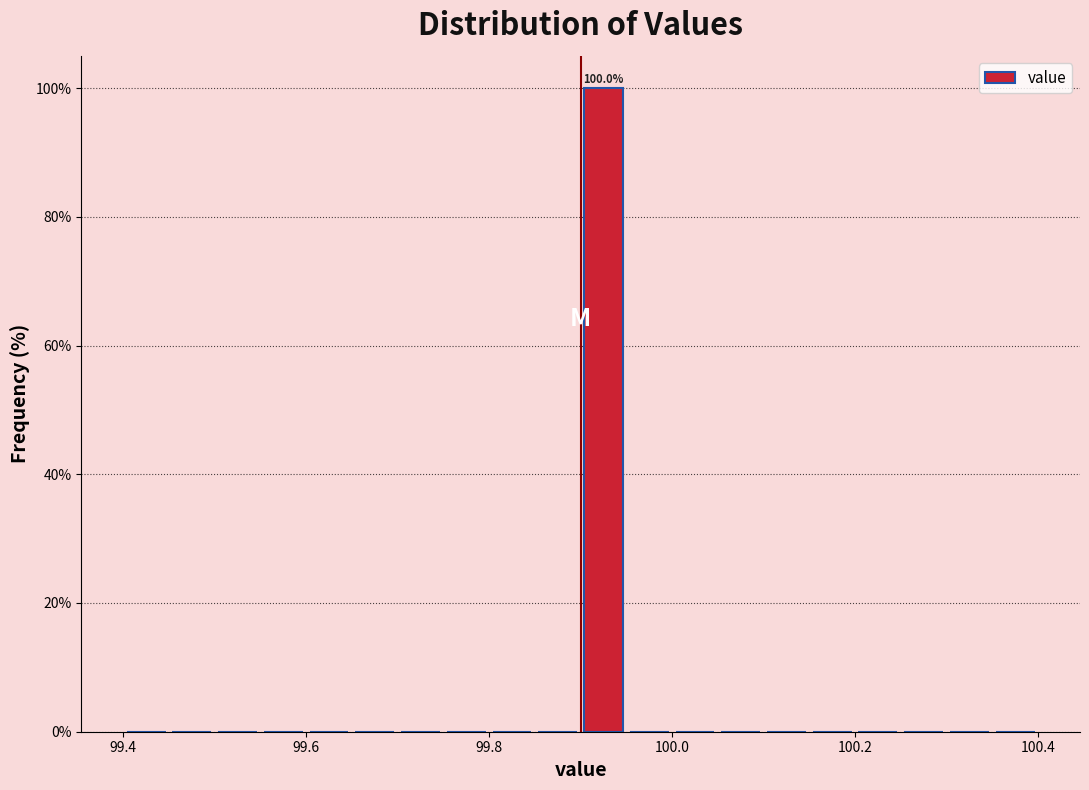

Around what value on the x-axis is the tallest bar? Give the approximate position of its centre, as read against the axis.

99.92